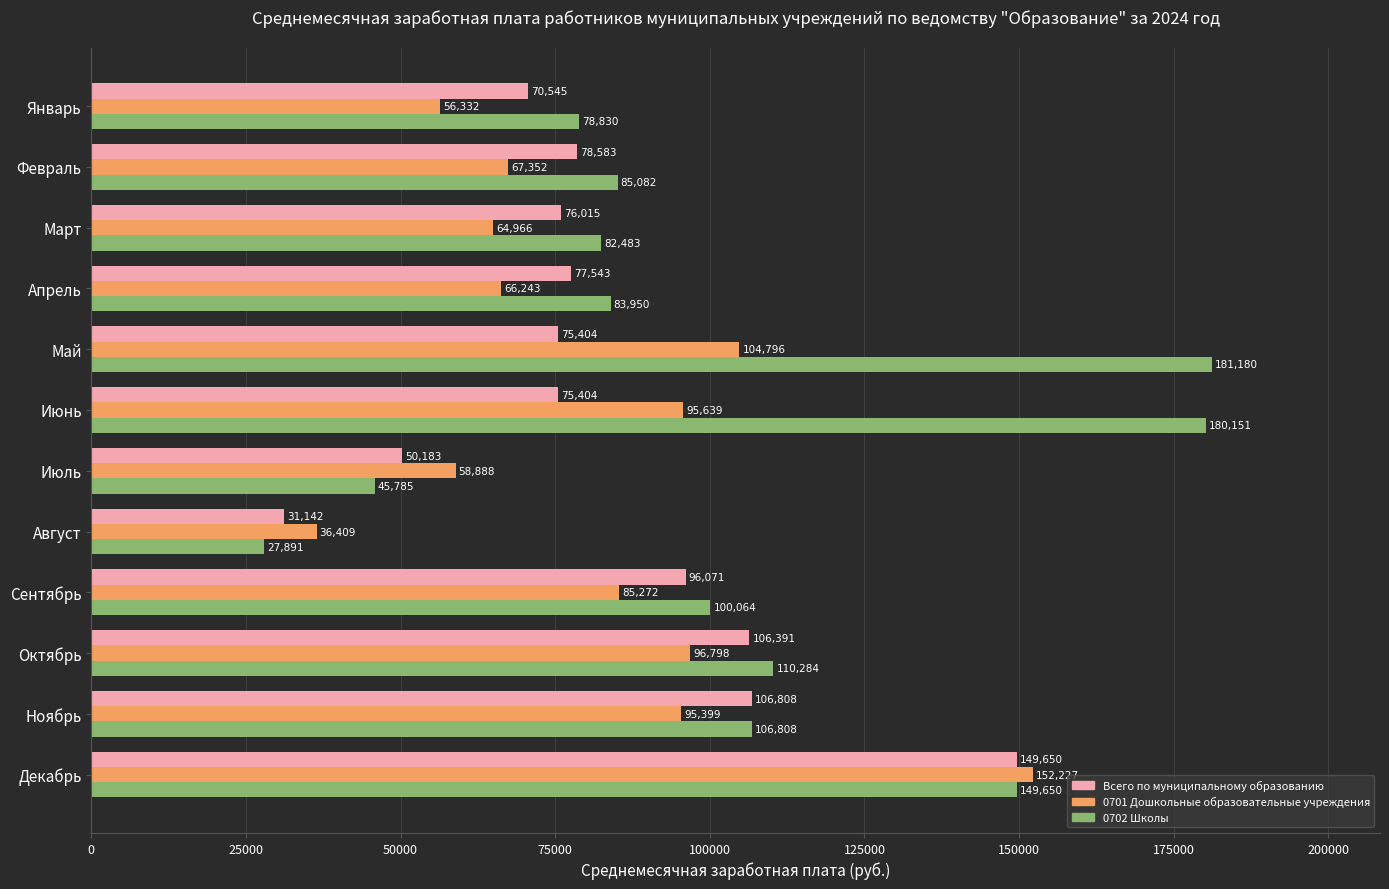

List the series in order of their peak value, highest first.

0702 Школы, 0701 Дошкольные образовательные учреждения, Всего по муниципальному образованию